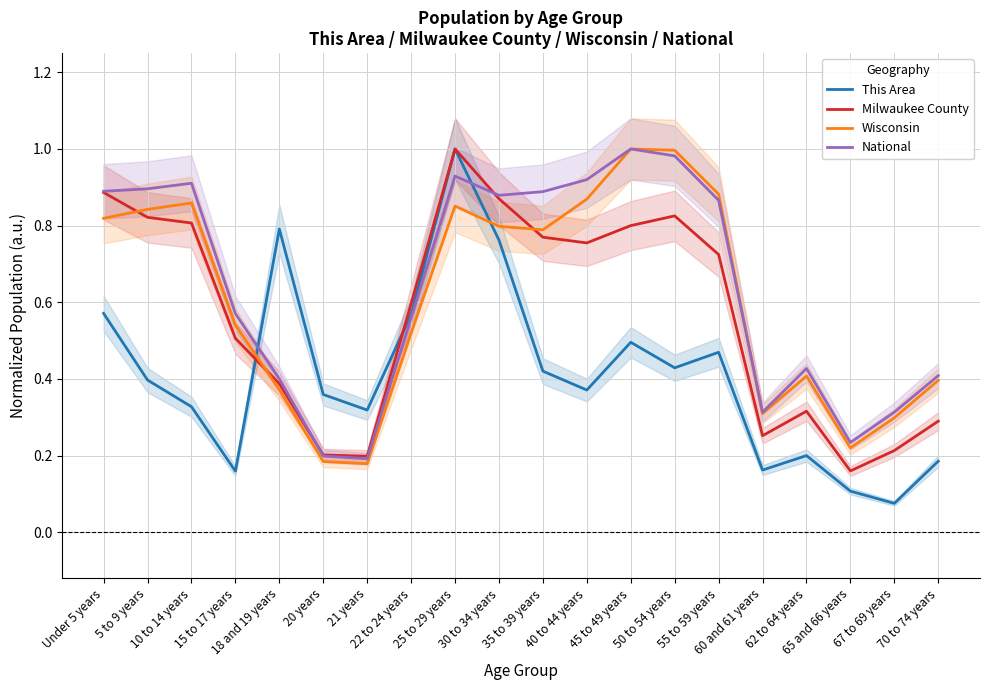

Reading left to right, list all the values displayed in this chart.

This Area: 0.6	0.4	0.3	0.2	0.8	0.4	0.3	0.6	1.0	0.8	0.4	0.4	0.5	0.4	0.5	0.2	0.2	0.1	0.1	0.2
Milwaukee County: 0.9	0.8	0.8	0.5	0.4	0.2	0.2	0.6	1.0	0.9	0.8	0.8	0.8	0.8	0.7	0.3	0.3	0.2	0.2	0.3
Wisconsin: 0.8	0.8	0.9	0.5	0.4	0.2	0.2	0.5	0.9	0.8	0.8	0.9	1.0	1.0	0.9	0.3	0.4	0.2	0.3	0.4
National: 0.9	0.9	0.9	0.6	0.4	0.2	0.2	0.6	0.9	0.9	0.9	0.9	1.0	1.0	0.9	0.3	0.4	0.2	0.3	0.4